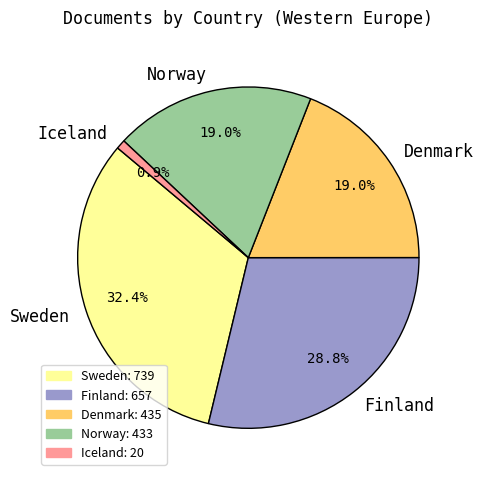

How many slices are in this pie chart?

5